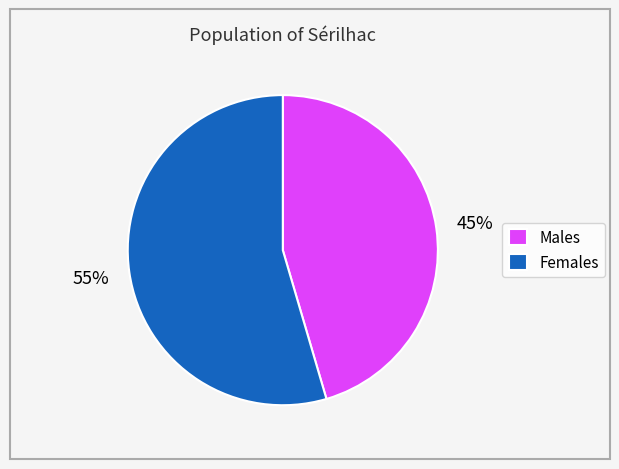

Rank the categories by value from highest to lowest.

Females, Males